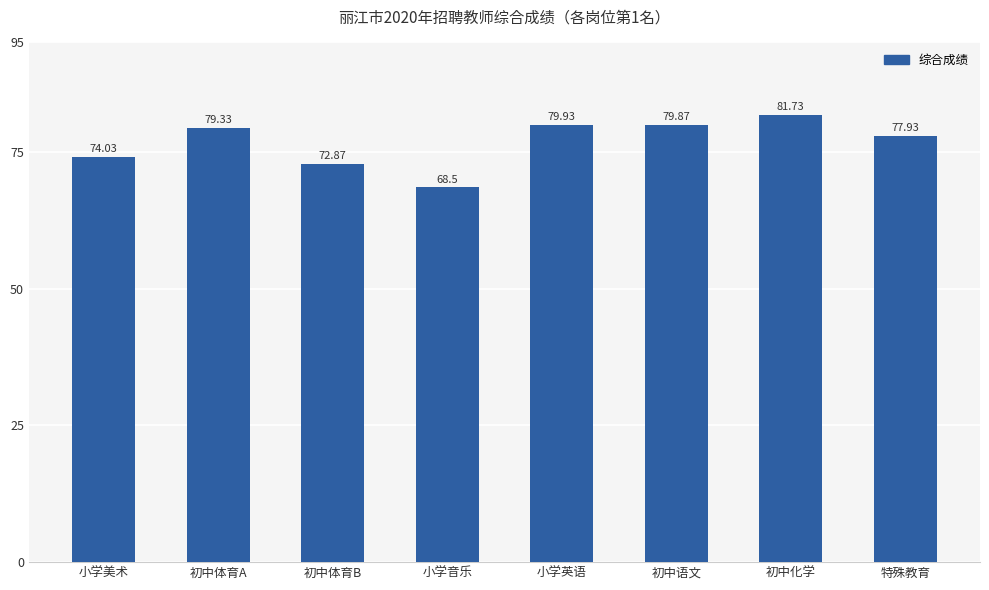

Where does the data first go above 79?

初中体育A